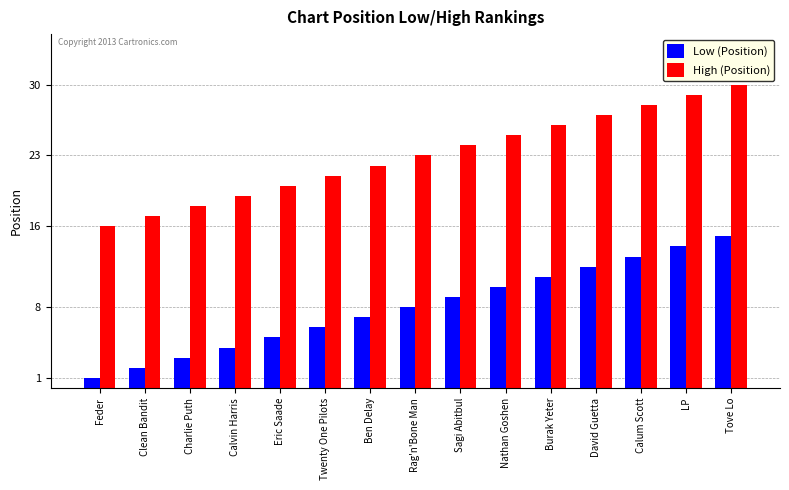

What is the greatest value displayed?

30